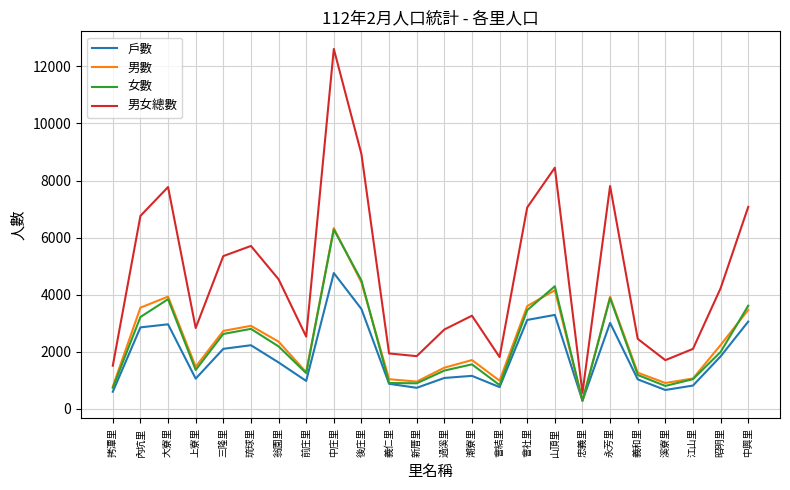

What is the difference between the highest and lowest values at 拷潭里?

913